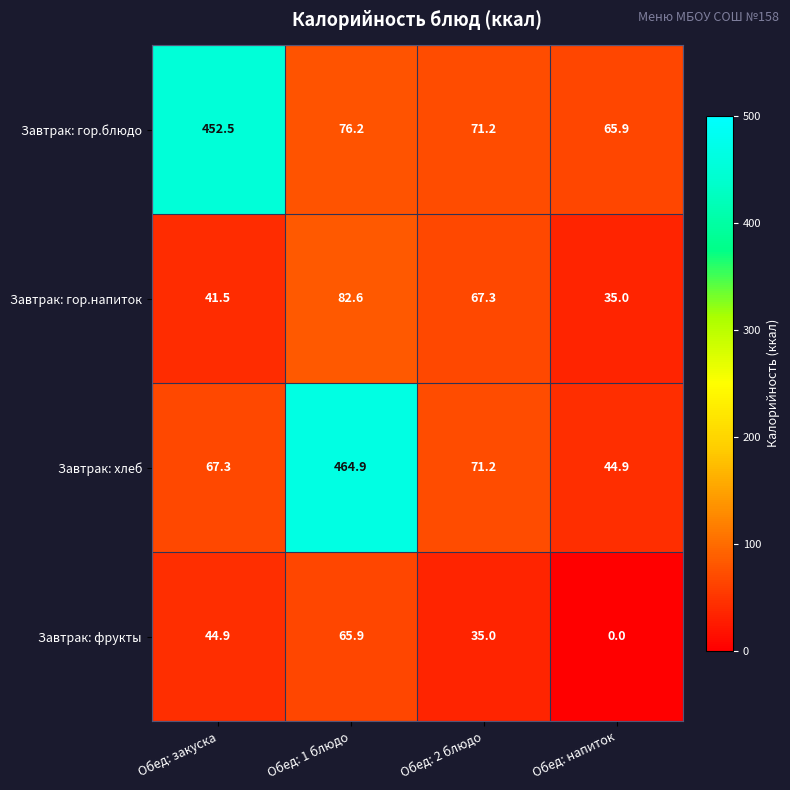

Which series changed the most between Обед: закуска and Обед: напиток?

Завтрак: гор.блюдо